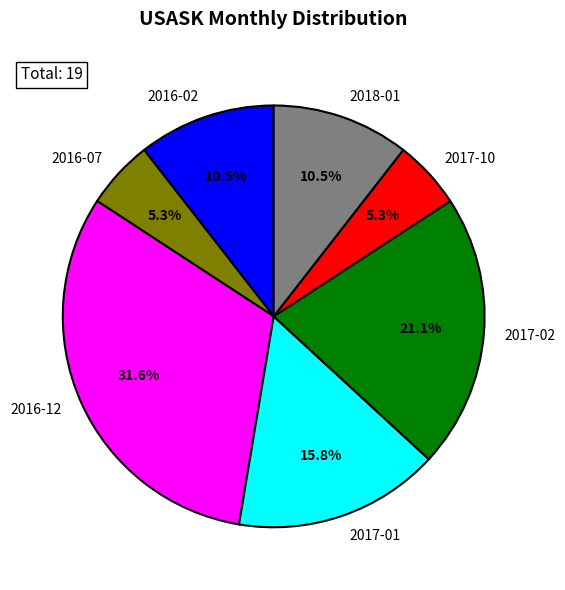

What percentage do 2018-01 and 2017-02 together represent?

31.6%